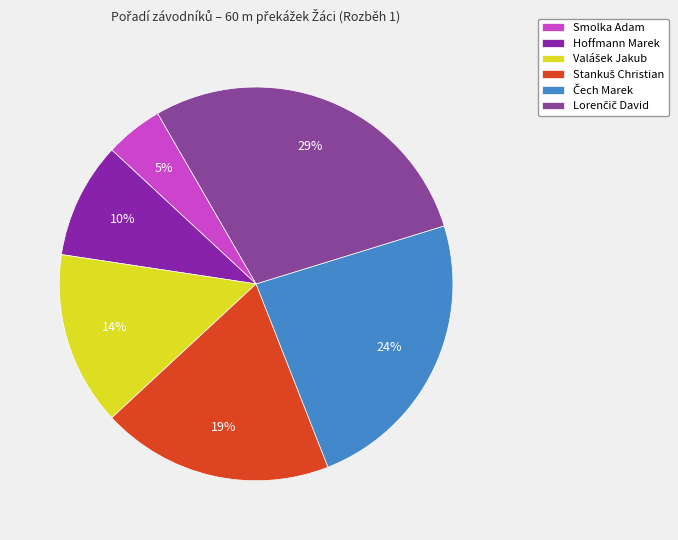

How many slices are in this pie chart?

6